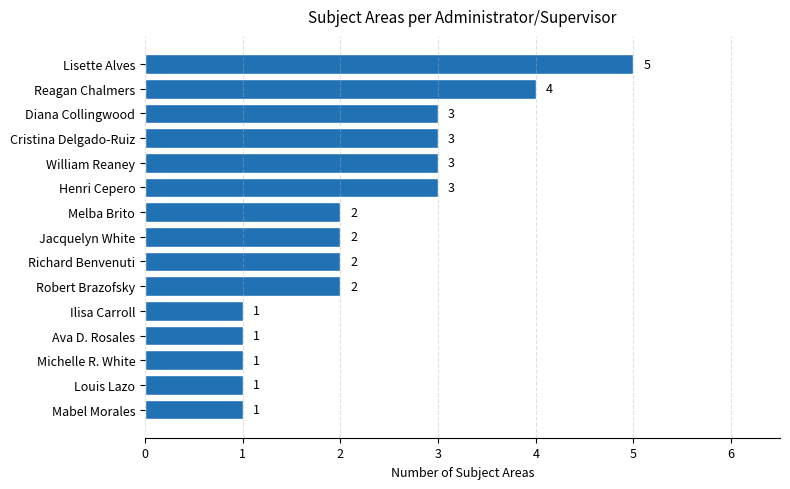

Is it true that the value at Reagan Chalmers is 4?

True